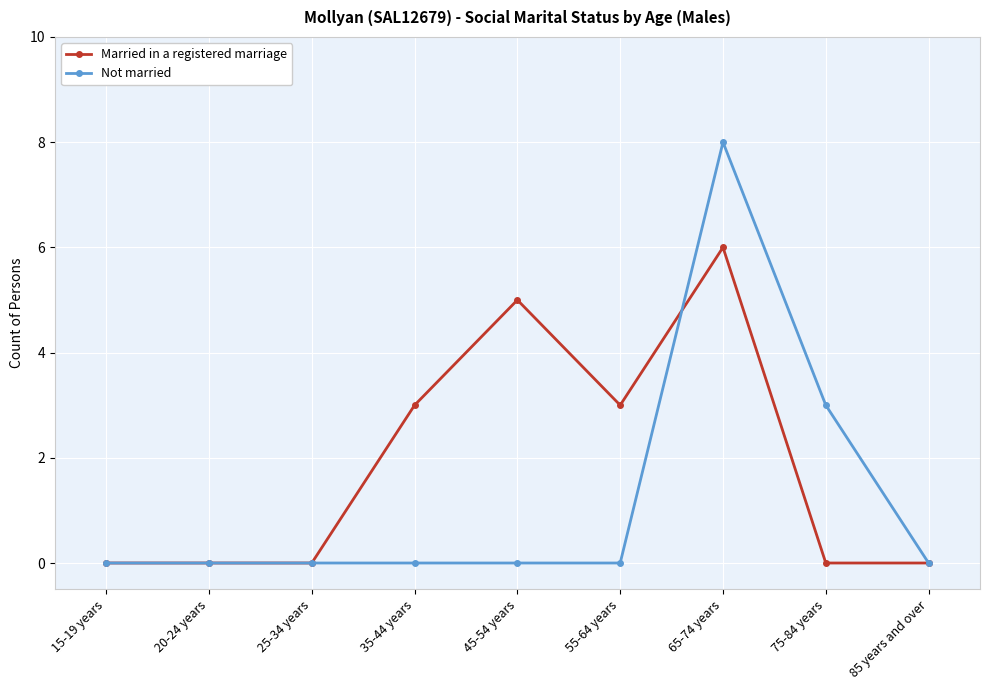

Reading right to left, extract all data points from this chart.

Married in a registered marriage: 0	0	6	3	5	3	0	0	0
Not married: 0	3	8	0	0	0	0	0	0